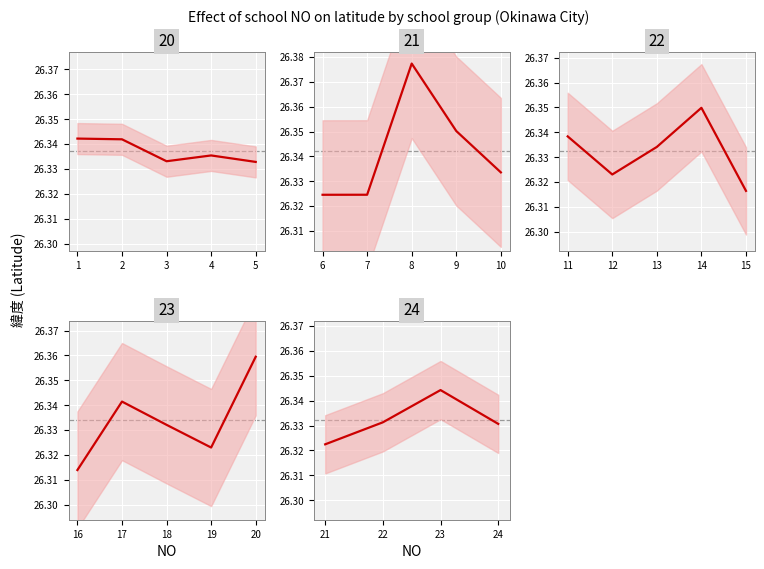

What is the value of the 4th point from the left?

26.3